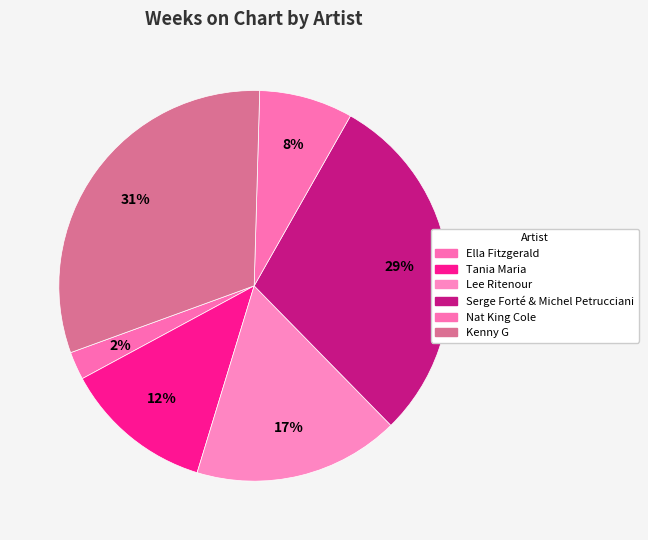

How many slices are in this pie chart?

6